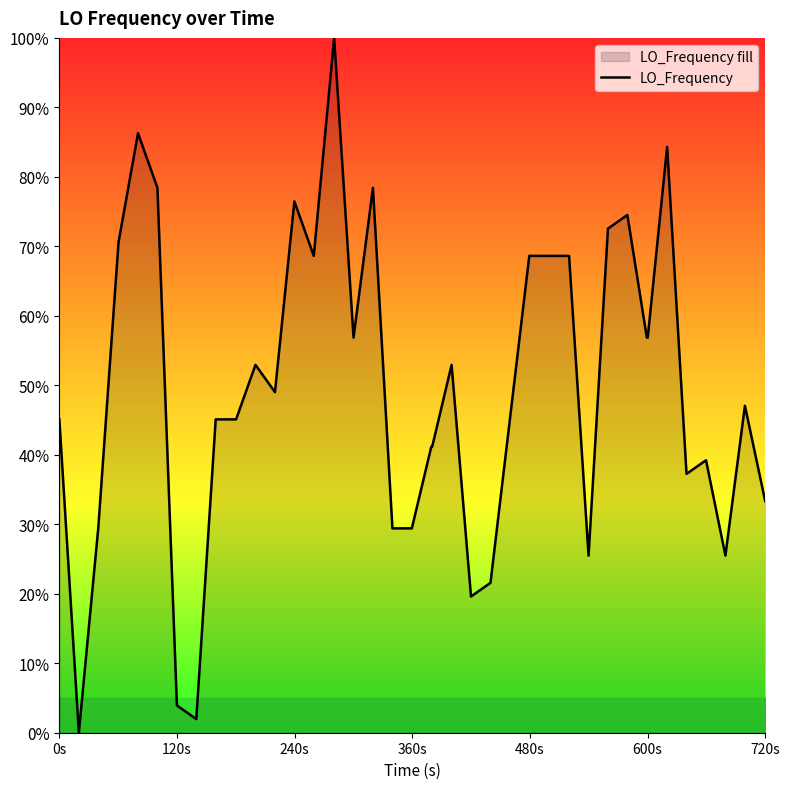

What is the maximum value shown in the chart?

100.0